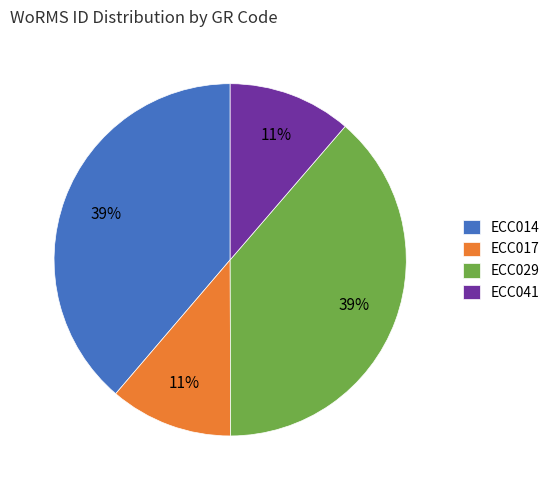

Count the number of slices in the pie.

4